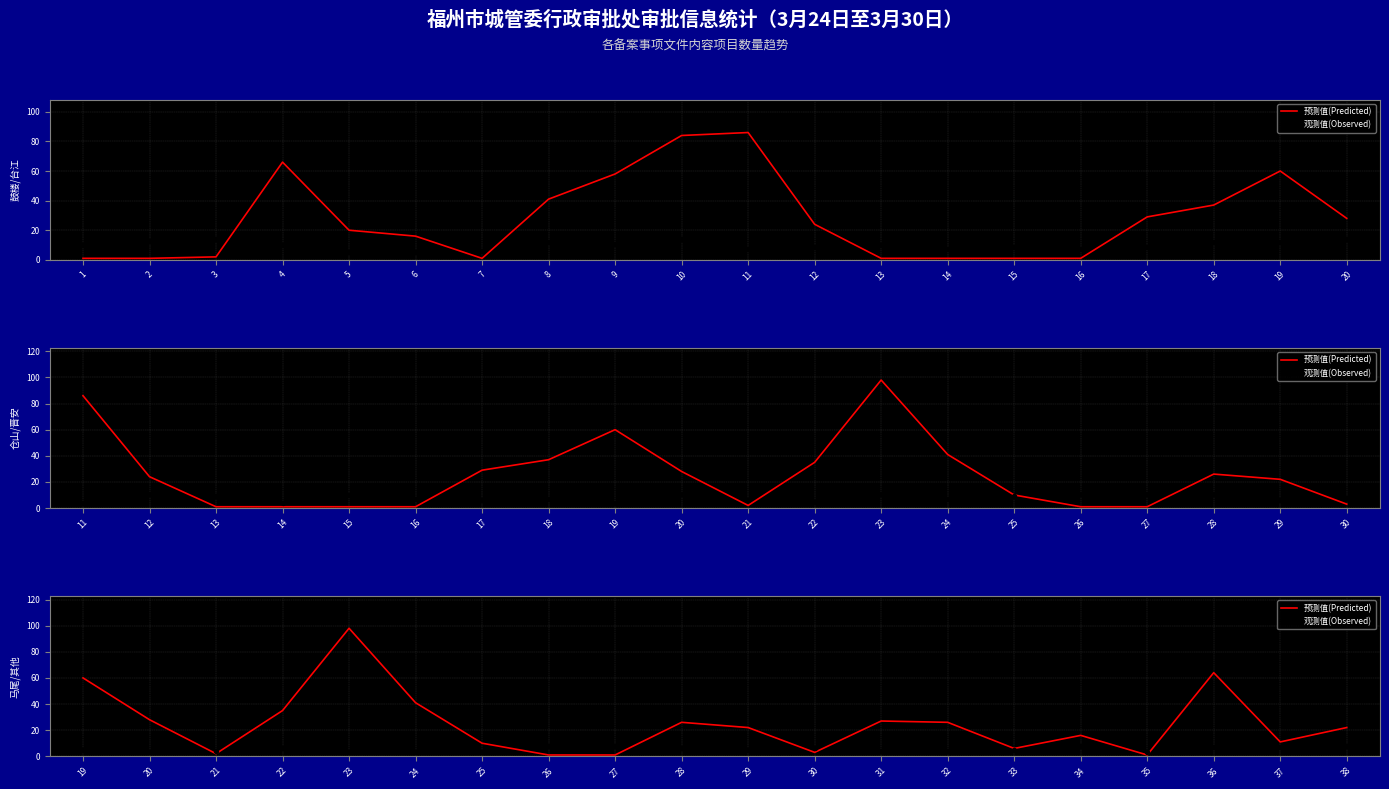

Is the value of 观测值(Observed) at 27 greater than the value of 预测值(Predicted) at 25?

No